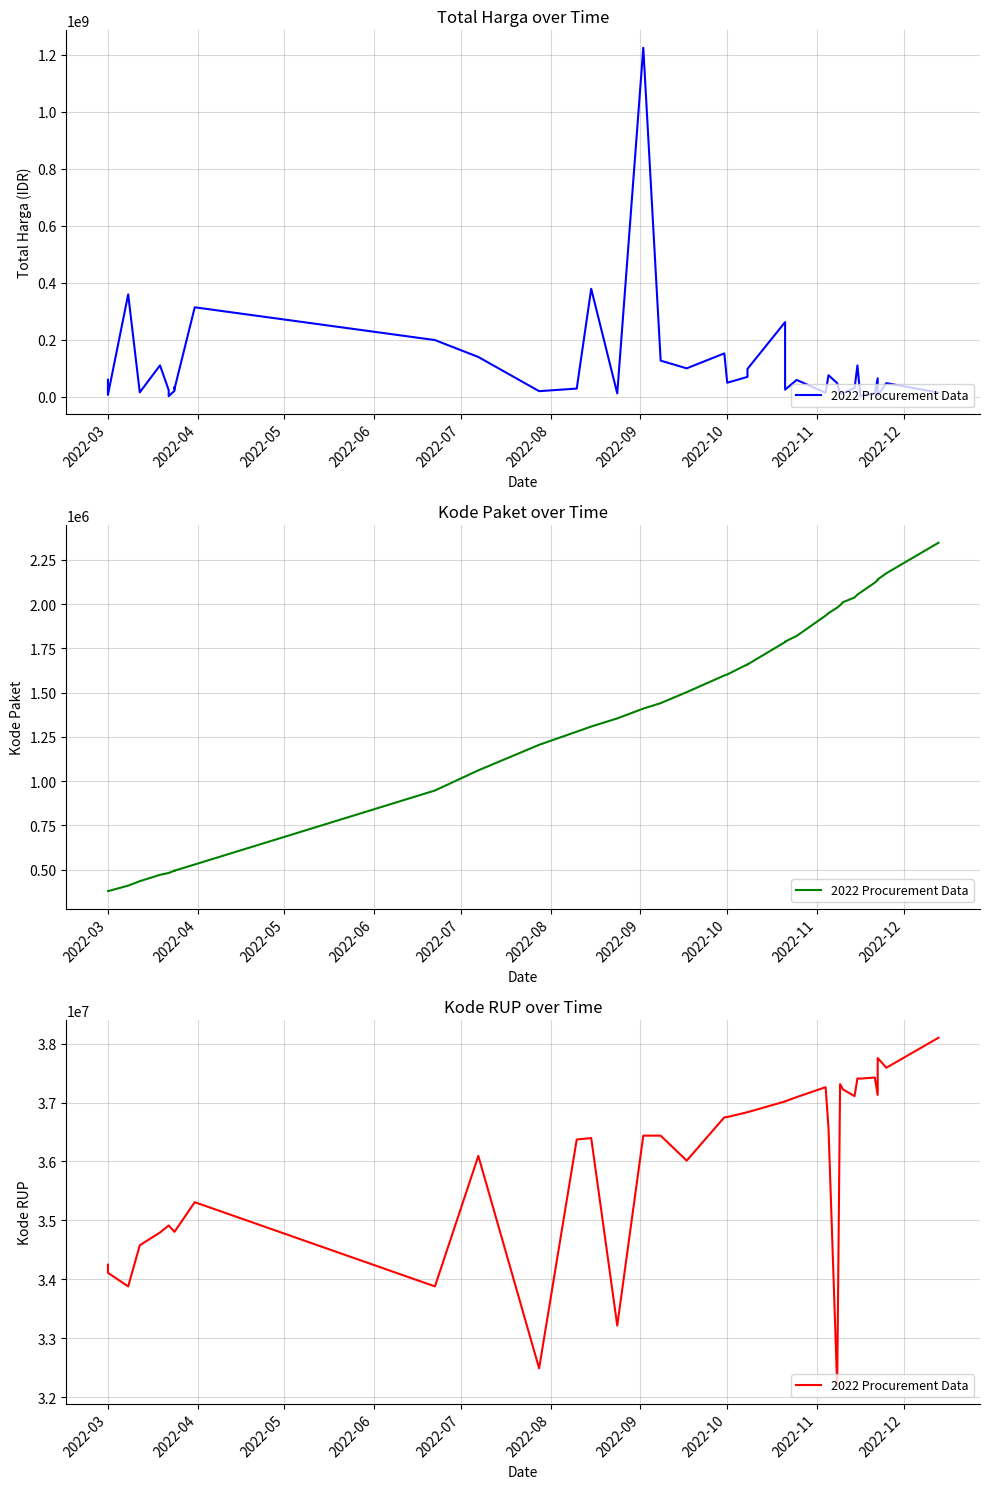

What is the sum of all values?

1437255558